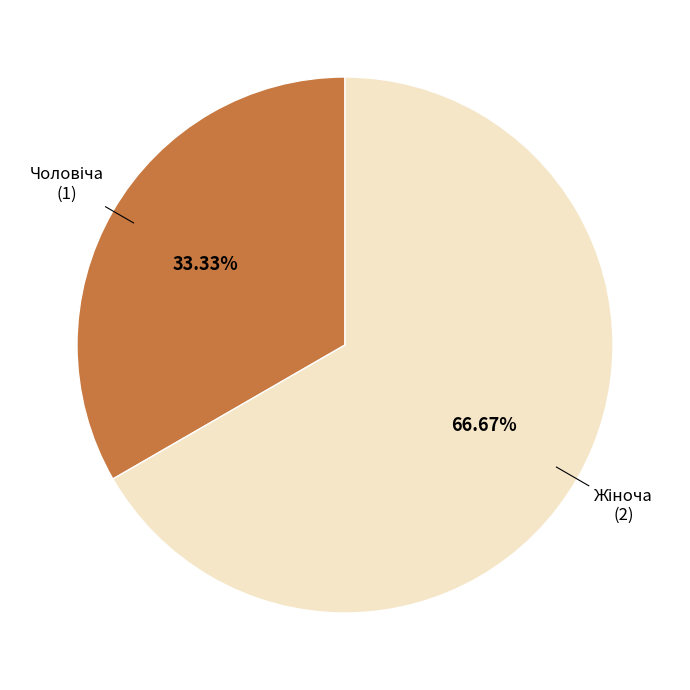

Is there any slice that represents more than half of the pie?

Yes